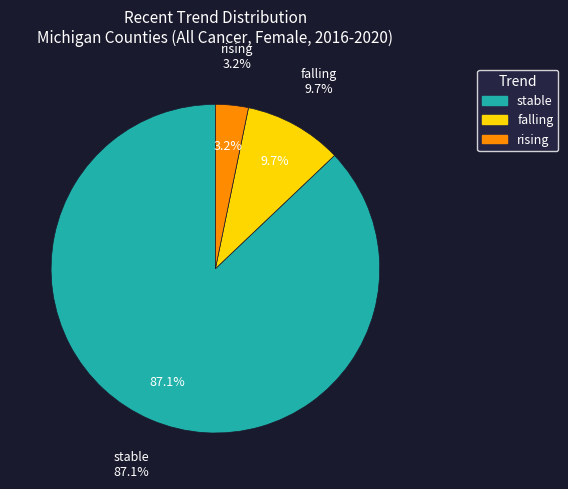

Does stable represent more than half of the total?

Yes